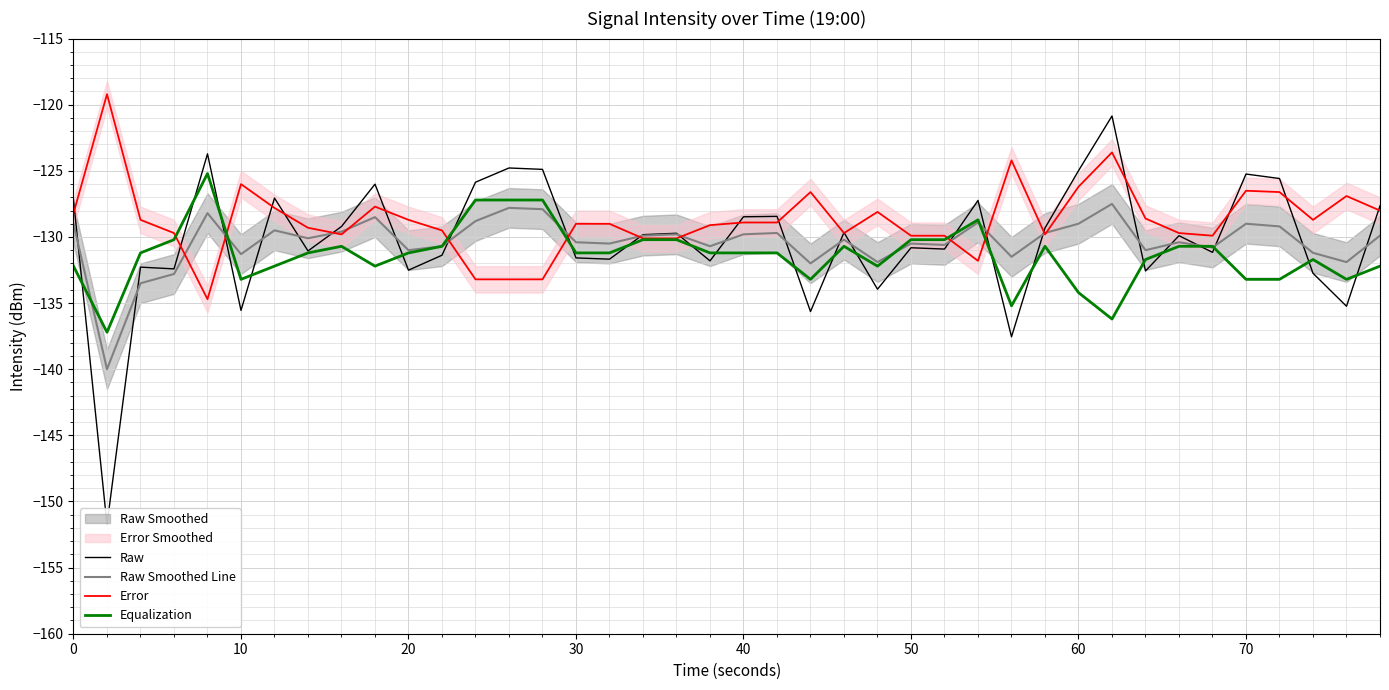

What is the lowest value of the Equalization series?

-137.2